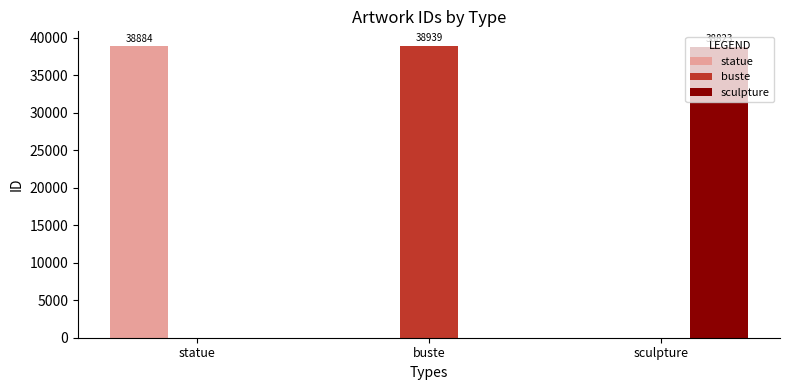

How many groups of bars are there?

3